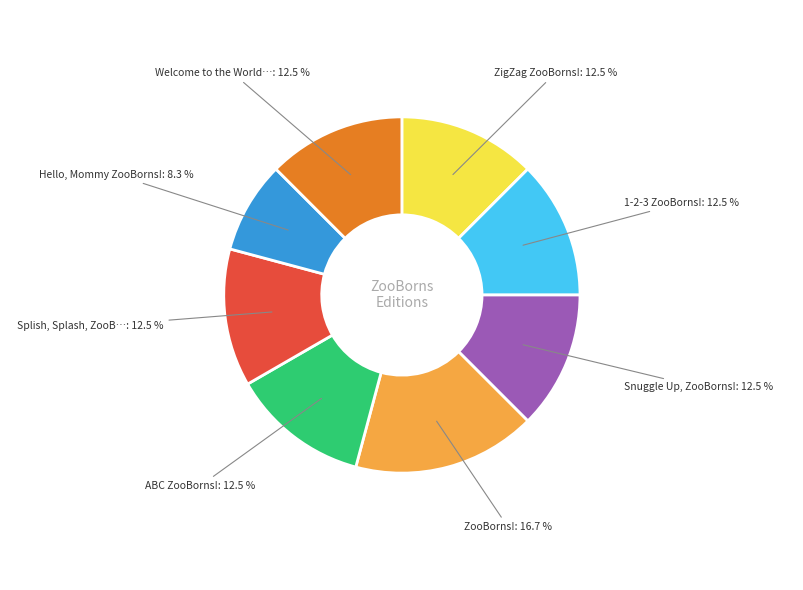

Is there any slice that represents more than half of the pie?

No